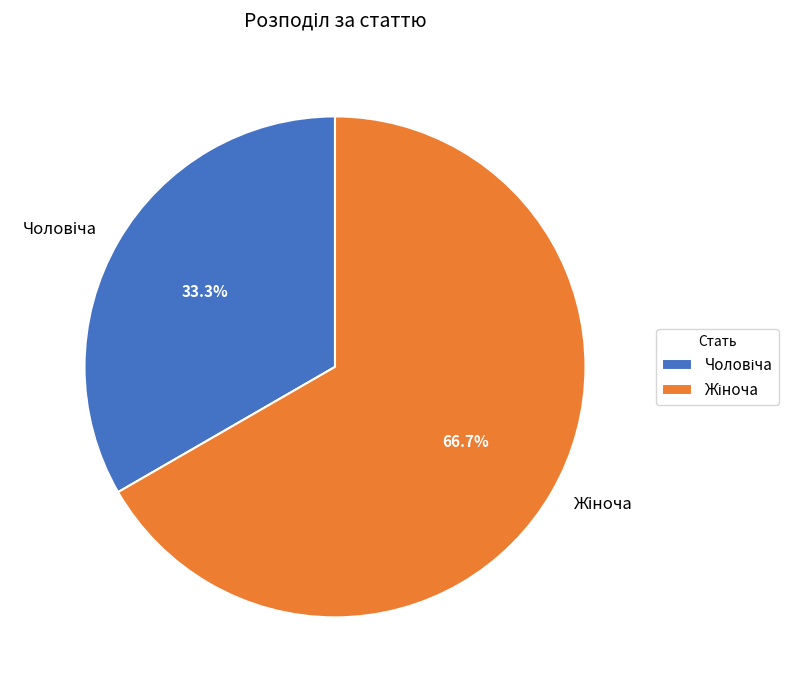

Does any single category account for the majority?

Yes